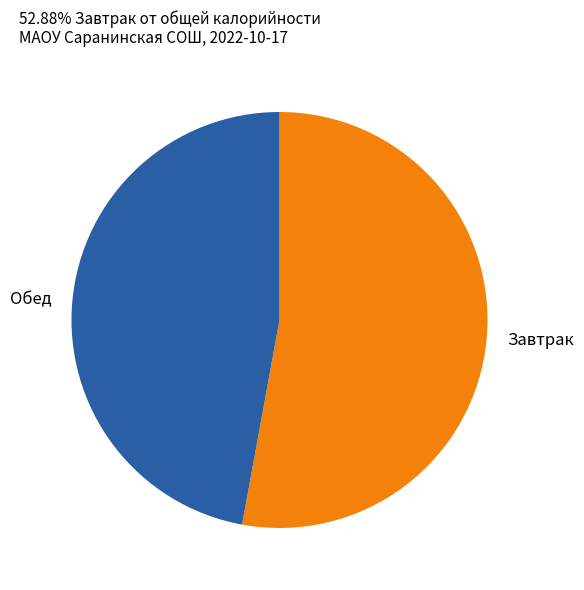

Does any single category account for the majority?

Yes